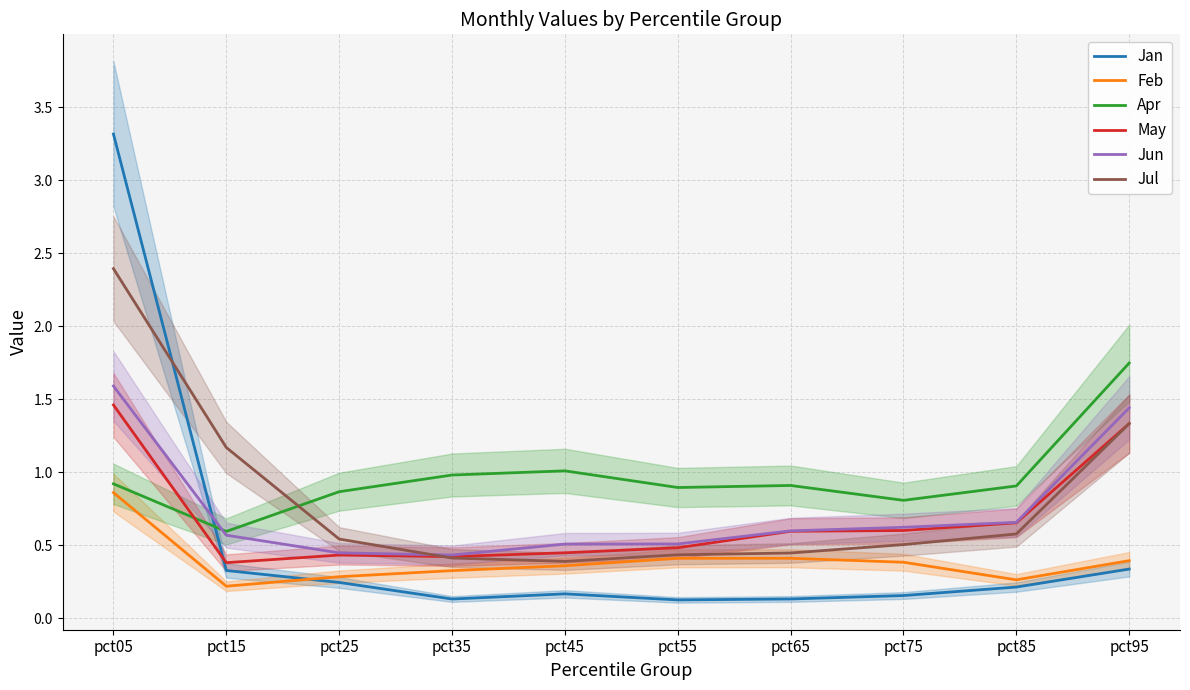

Which series has the widest spread of values?

Jan